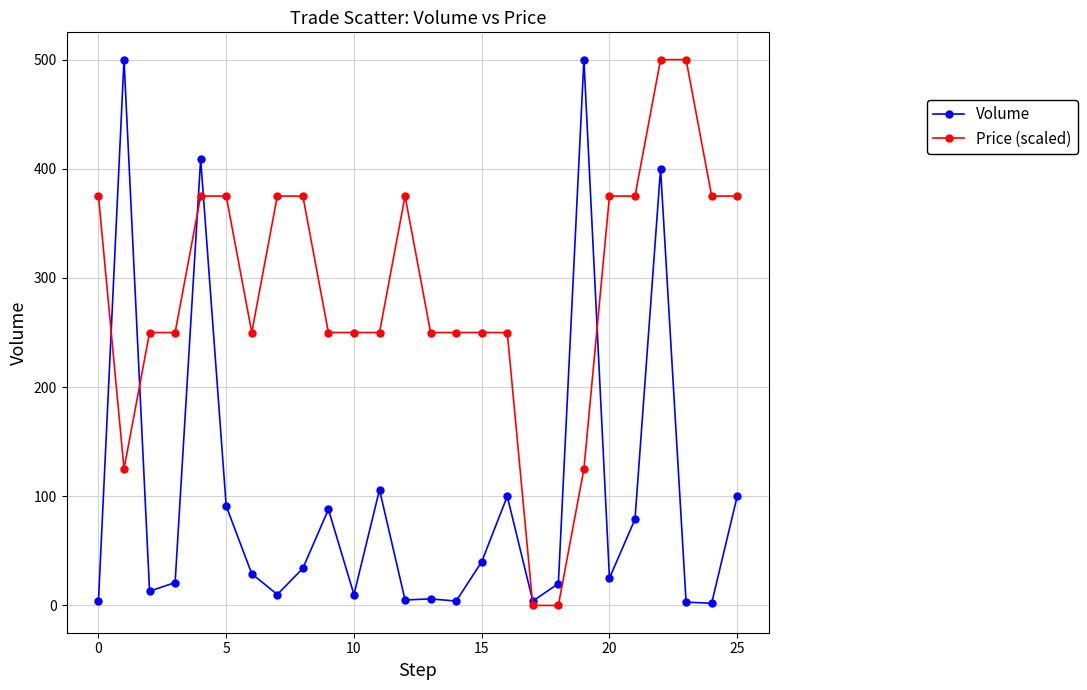

Rank the series by their average value, from highest to lowest.

Price (scaled), Volume